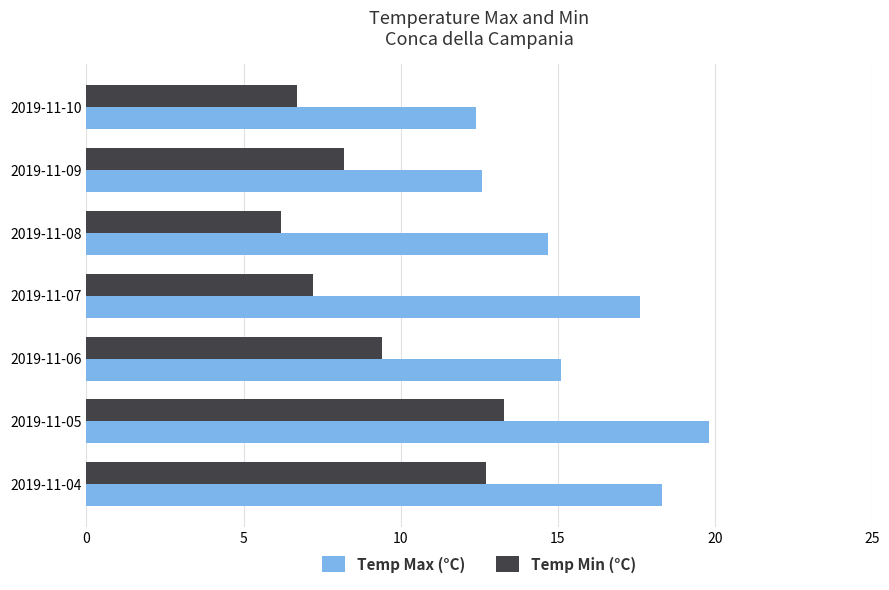

What is the difference between the highest and lowest values at 2019-11-07?

10.4